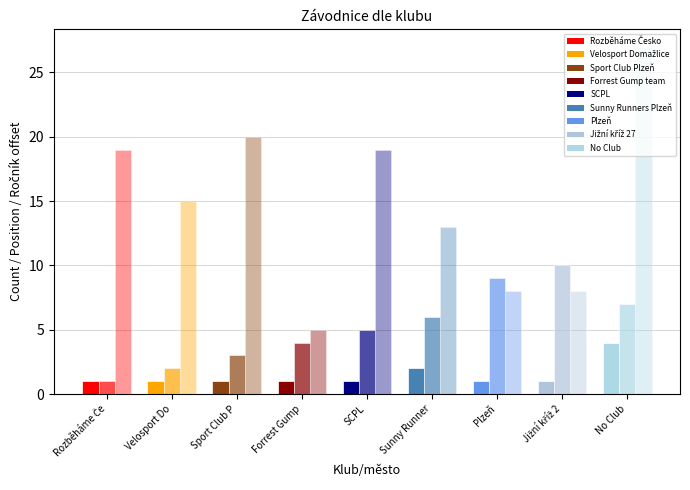

Does the chart contain any negative values?

No